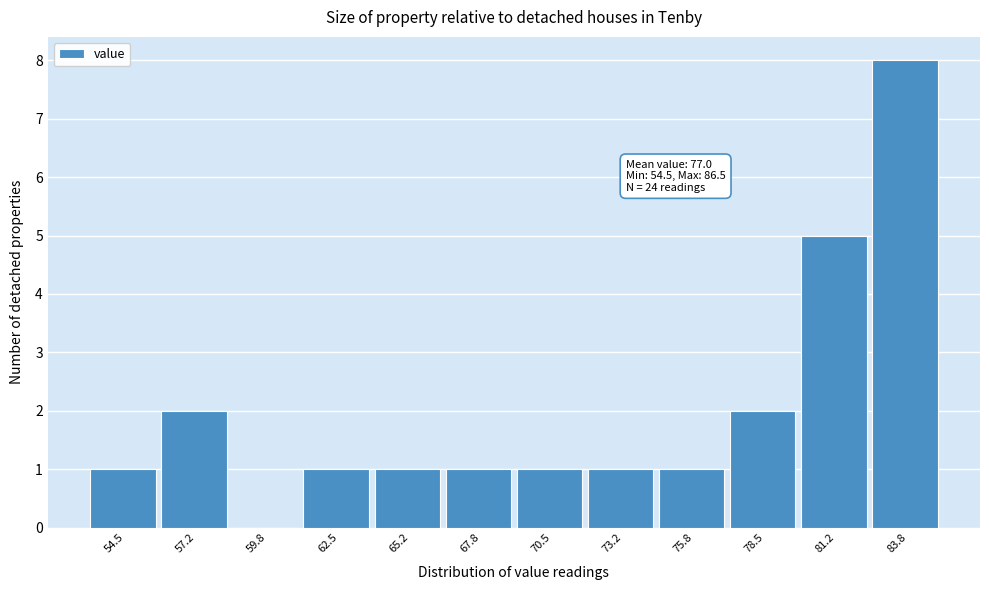

Reading left to right, what are all the values shown in this chart?

54.5=1	57.2=2	59.8=0	62.5=1	65.2=1	67.8=1	70.5=1	73.2=1	75.8=1	78.5=2	81.2=5	83.8=8